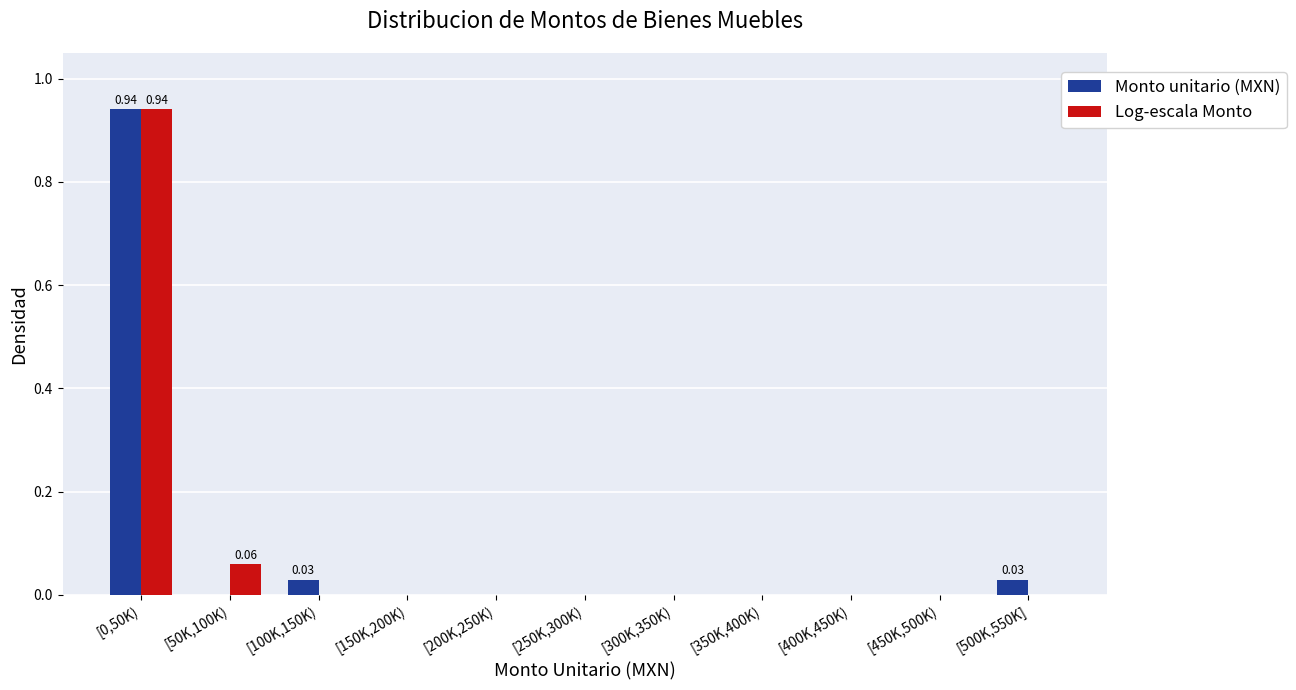

What is the sum of all Monto unitario (MXN) values?

1.0